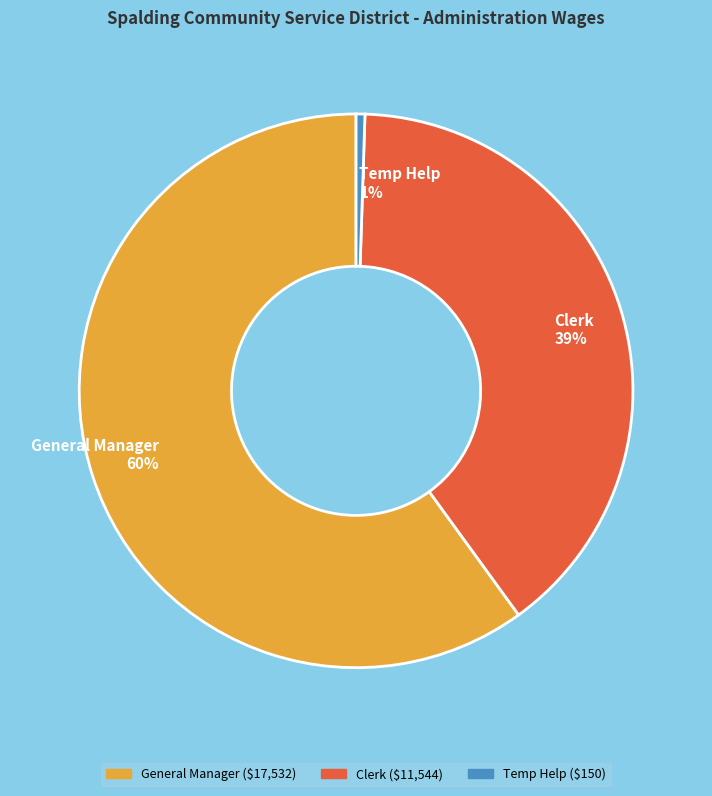

Is it true that Clerk is 39% of the pie?

True